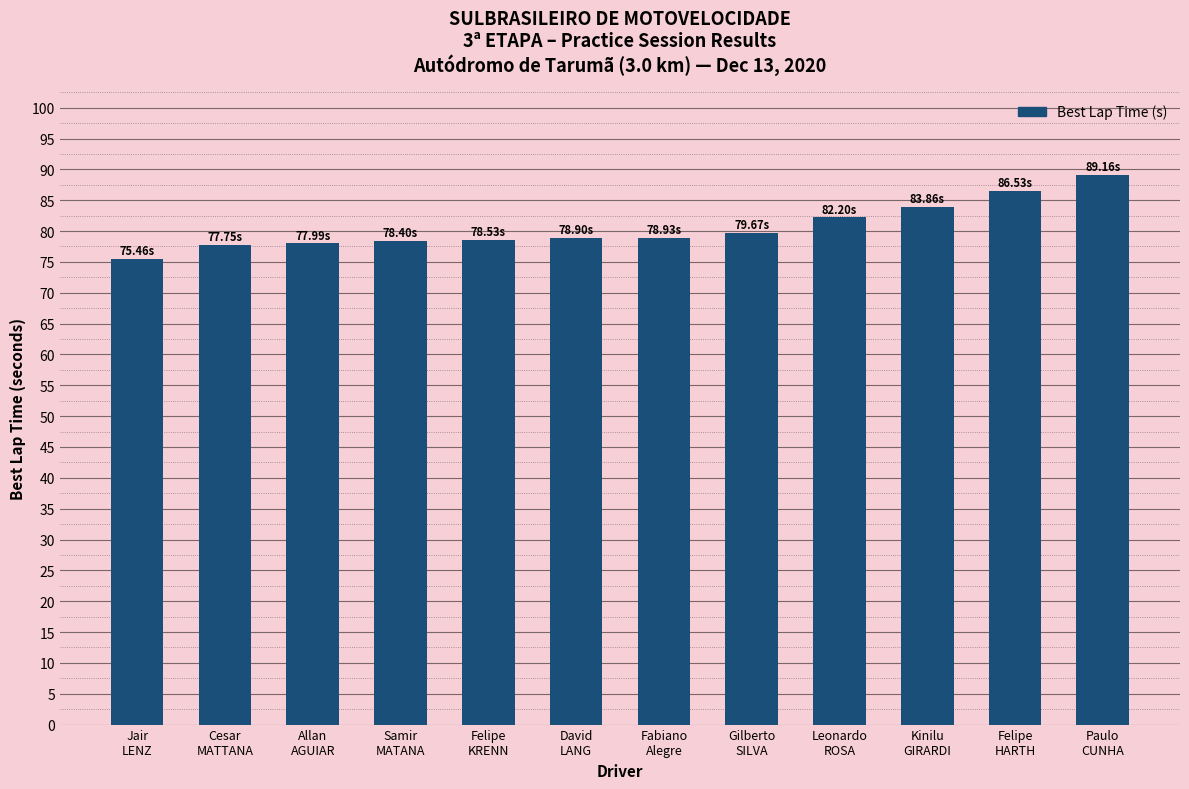

Does the chart contain any negative values?

No